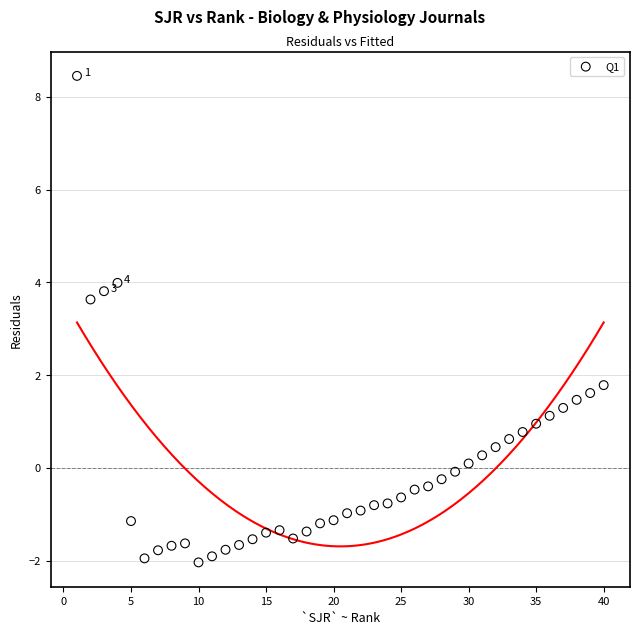

What Y value in the scatter plot is closest to 3?

3.6